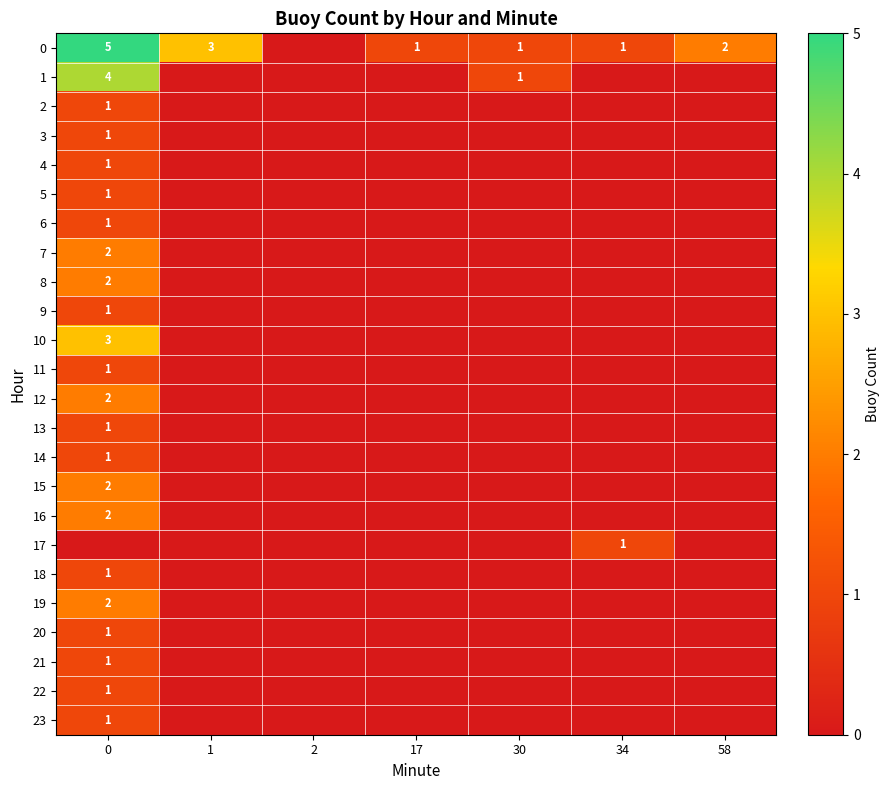

True or false: 5 has a value of 1 at 0.

True